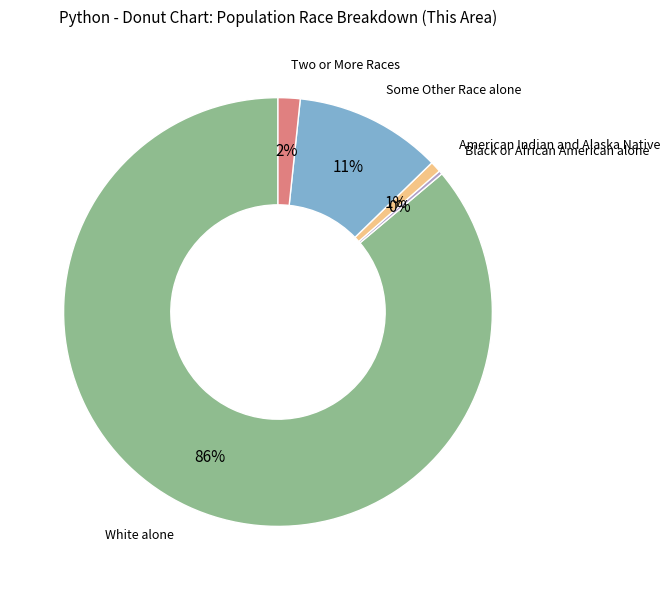

Is there a majority slice in this chart?

Yes